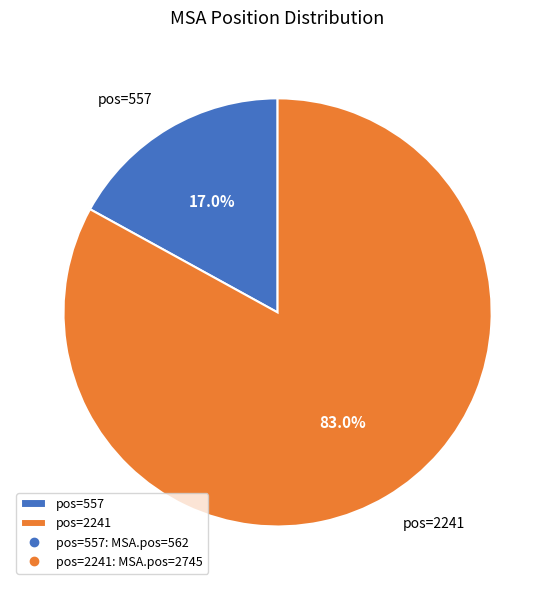

How much of the chart is everything except pos=557?

83.0%